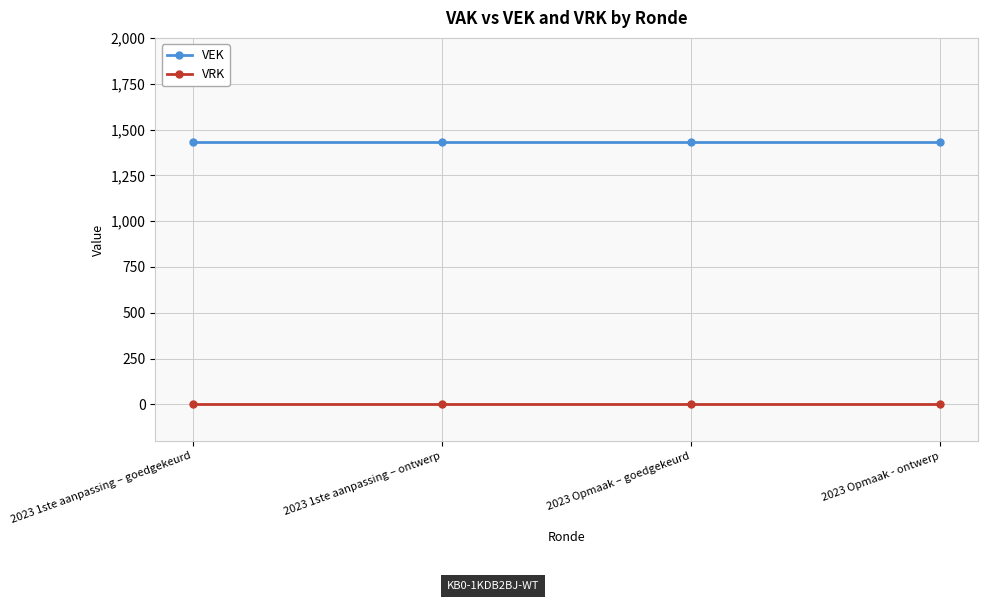

Is the value of VEK at 2023 Opmaak - ontwerp greater than the value of VRK at 2023 Opmaak – goedgekeurd?

Yes